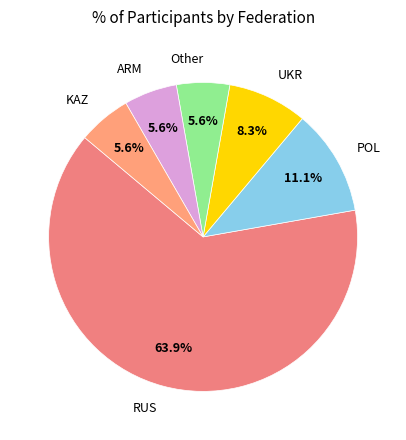

Which has a higher value, KAZ or RUS?

RUS